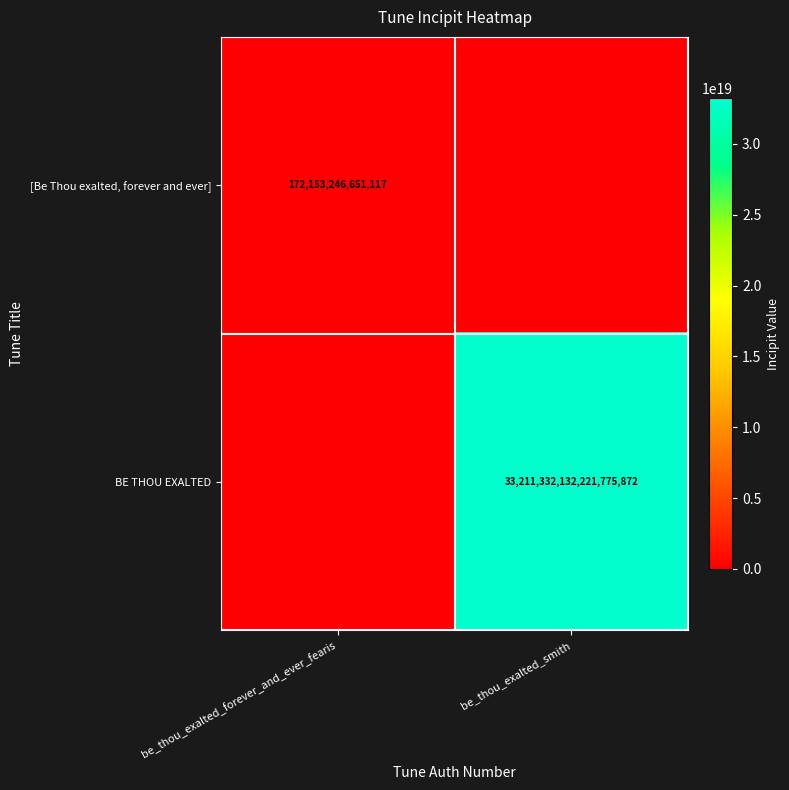

The value of BE THOU EXALTED at be_thou_exalted_smith is 54080920241798676480. True or false?

False